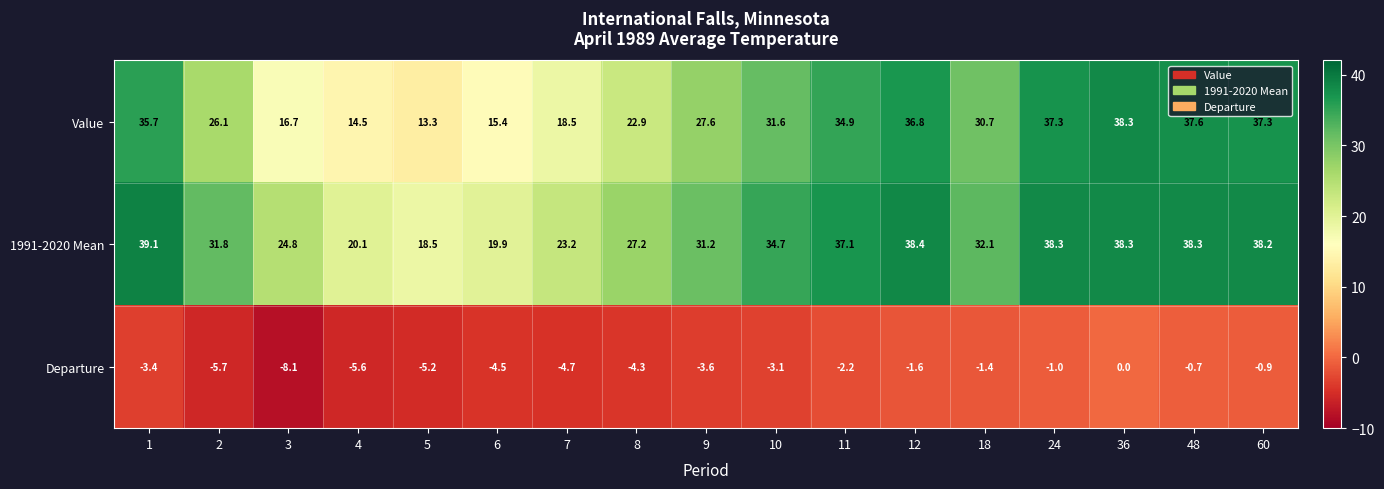

Which series changed the most between 5 and 18?

Value